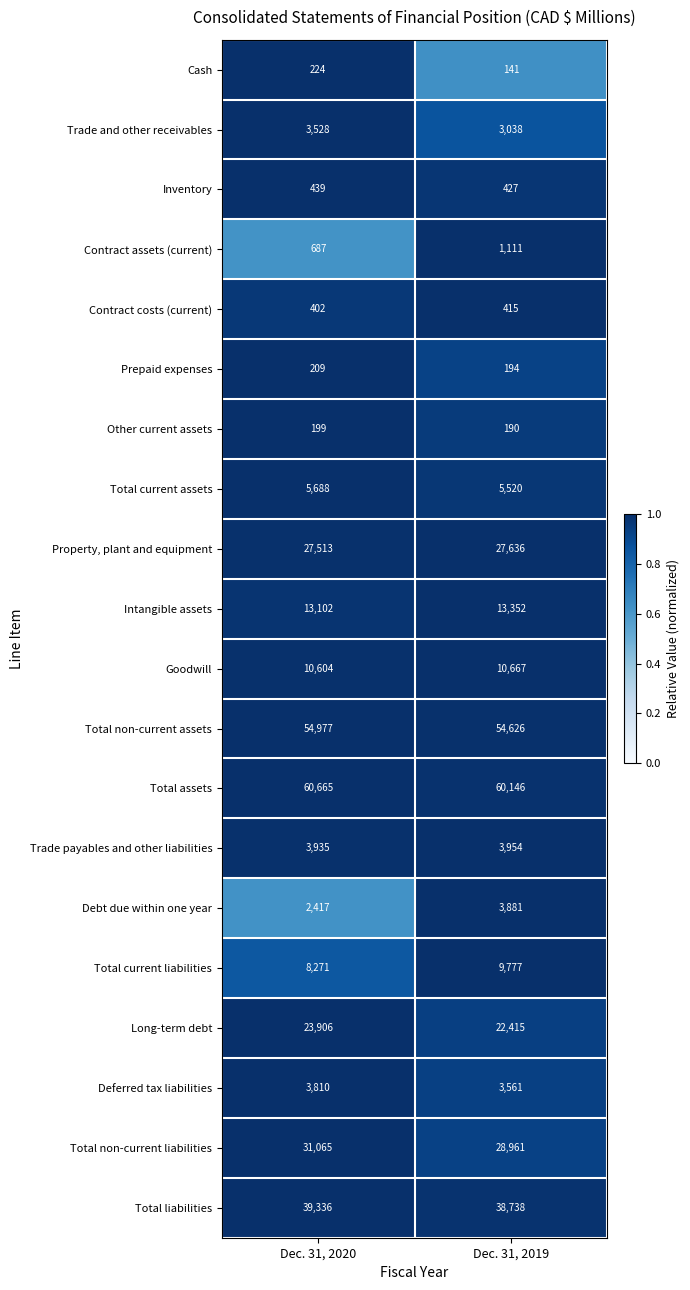

The value of Total current assets at Dec. 31, 2019 is 5520. True or false?

True